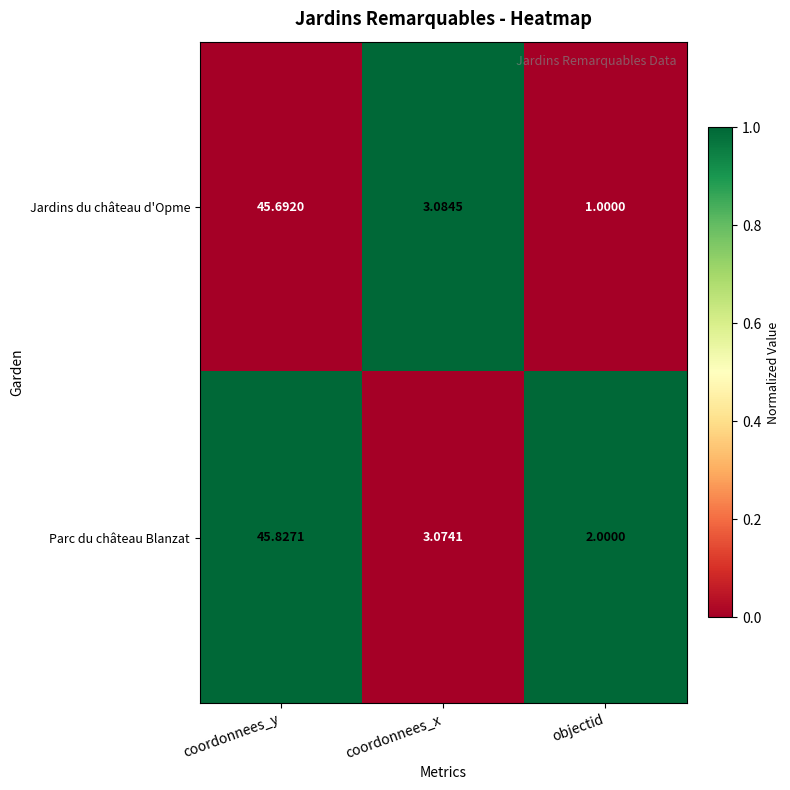

Which series has the widest spread of values?

Jardins du château d'Opme